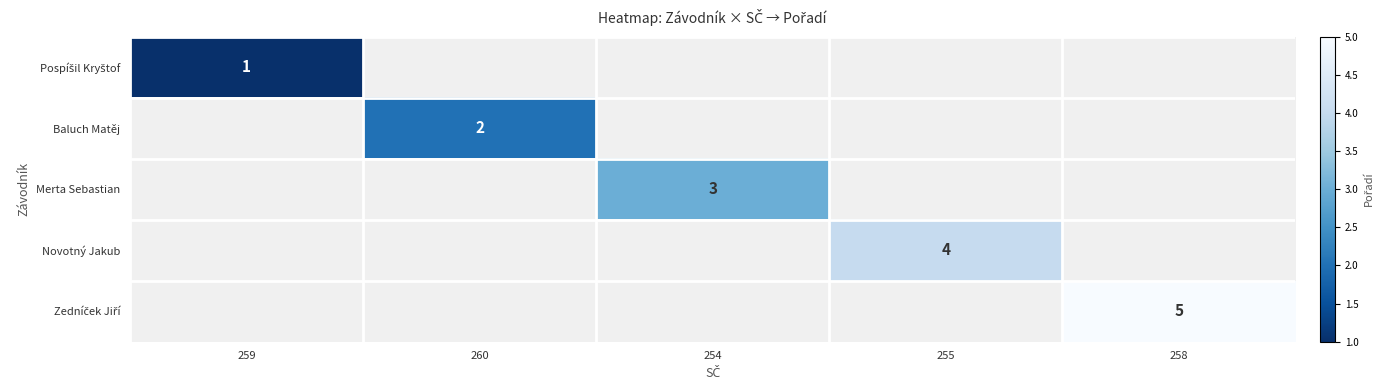

How many series are shown in this chart?

5